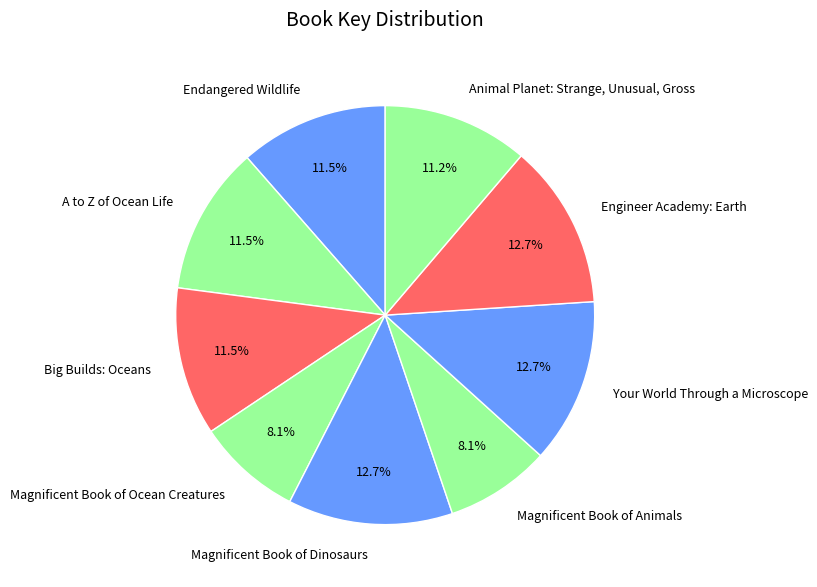

Do Magnificent Book of Ocean Creatures and Endangered Wildlife together represent more than half of the pie?

No